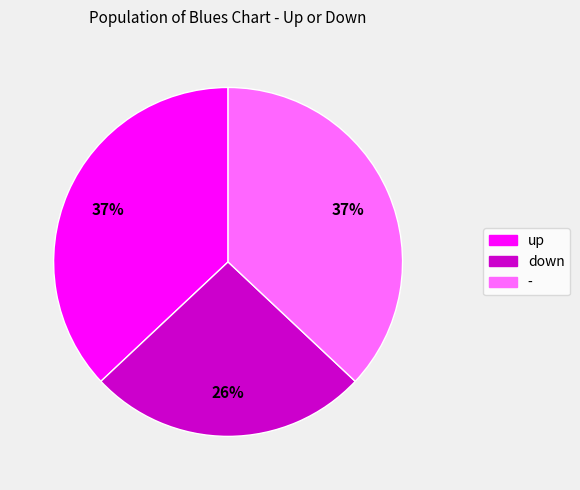

Which slice is the smallest?

down